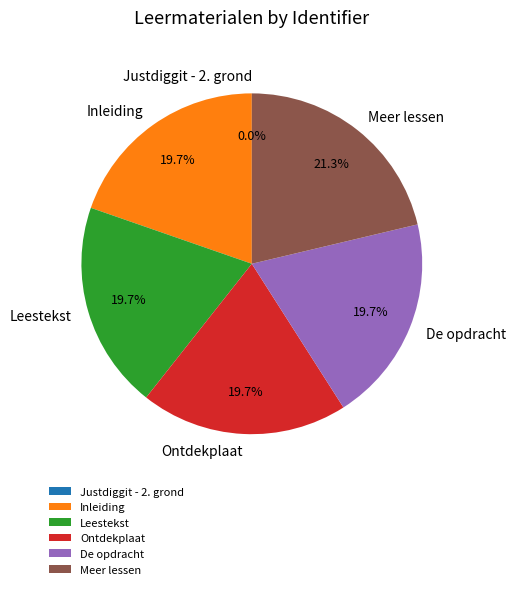

What percentage is the Inleiding slice, to the nearest percent?

20%